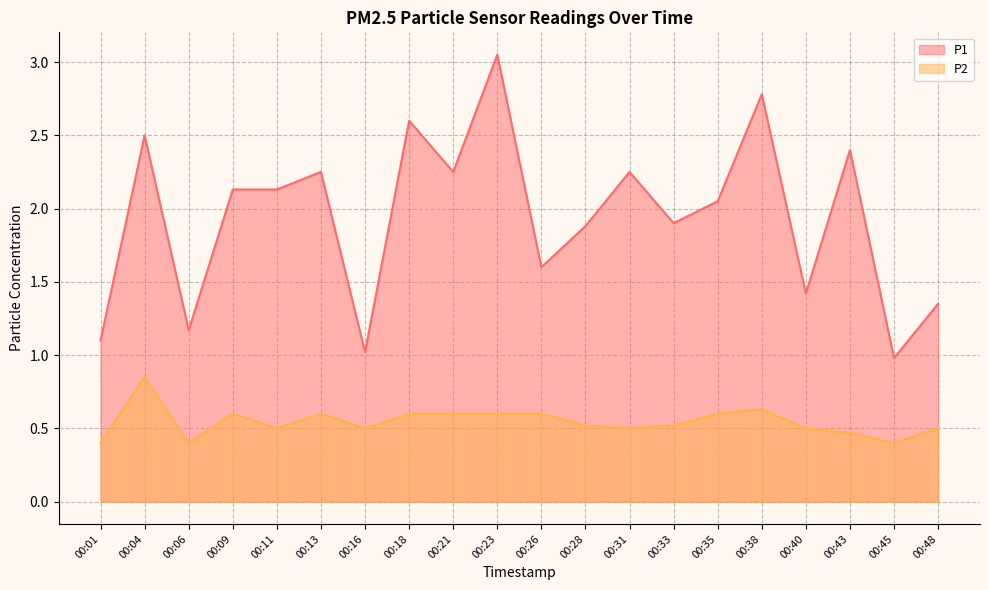

What is the highest value of the P2 series?

0.8